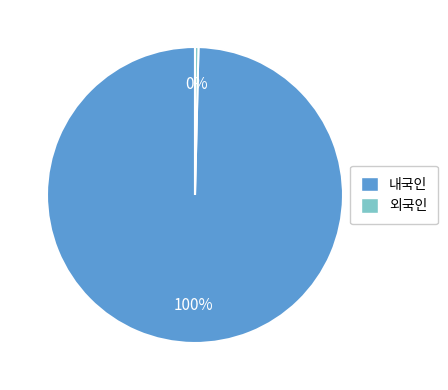

To the nearest percent, what is the average slice percentage?

50%